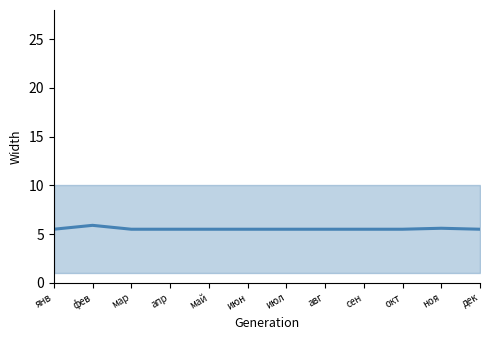

List the labels in order of value, smallest first.

янв, мар, апр, май, июн, июл, авг, сен, окт, дек, ноя, фев